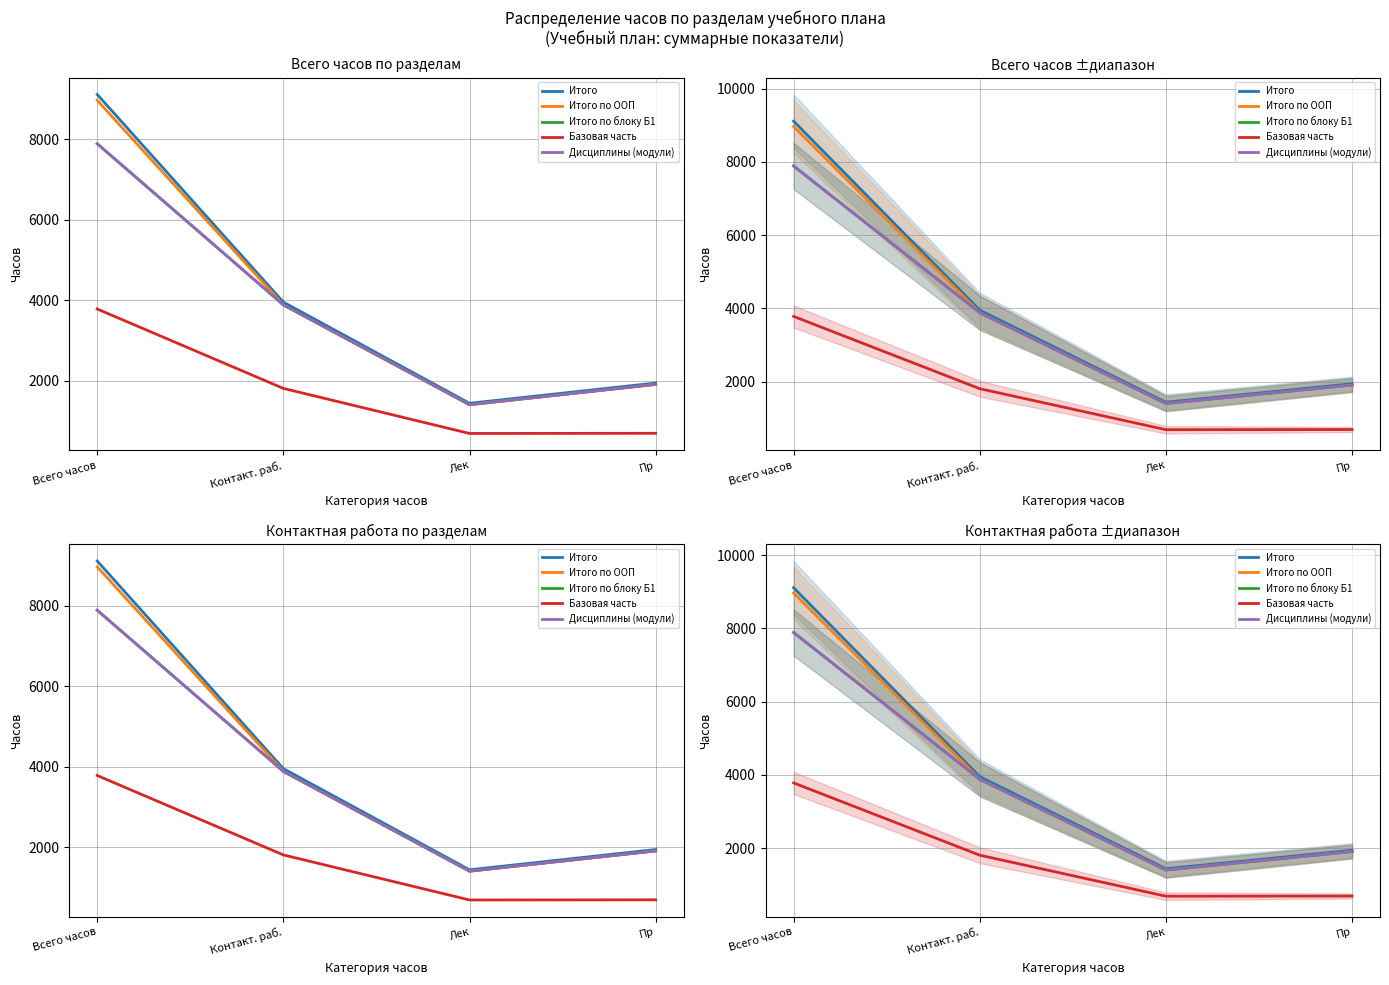

What is the approximate value of Базовая часть at Пр?

690